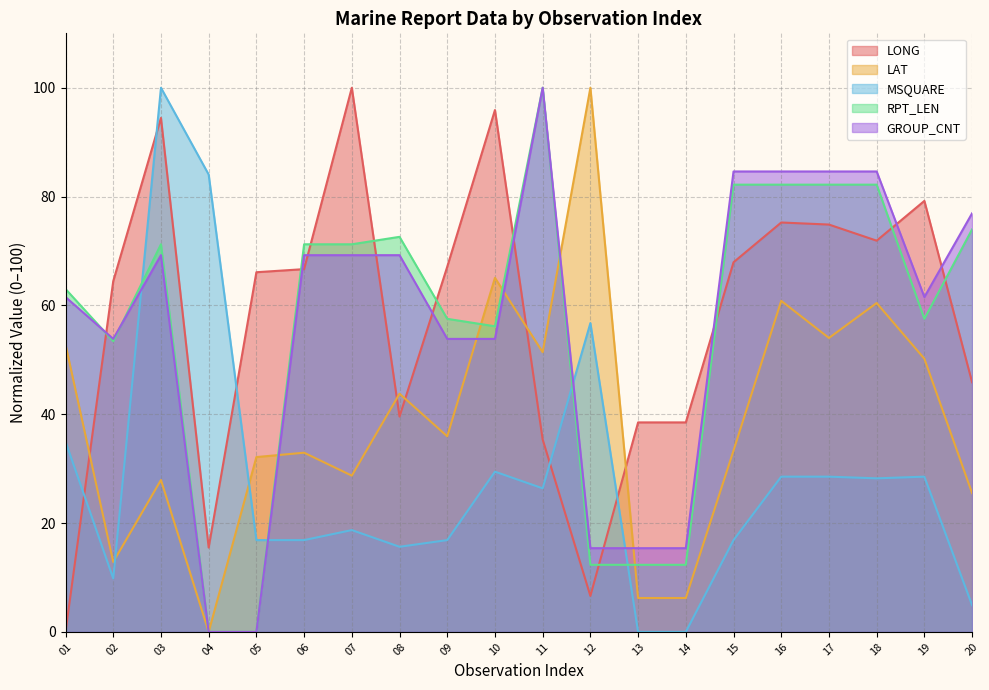

Between 17 and 20, which series saw the biggest shift?

LONG